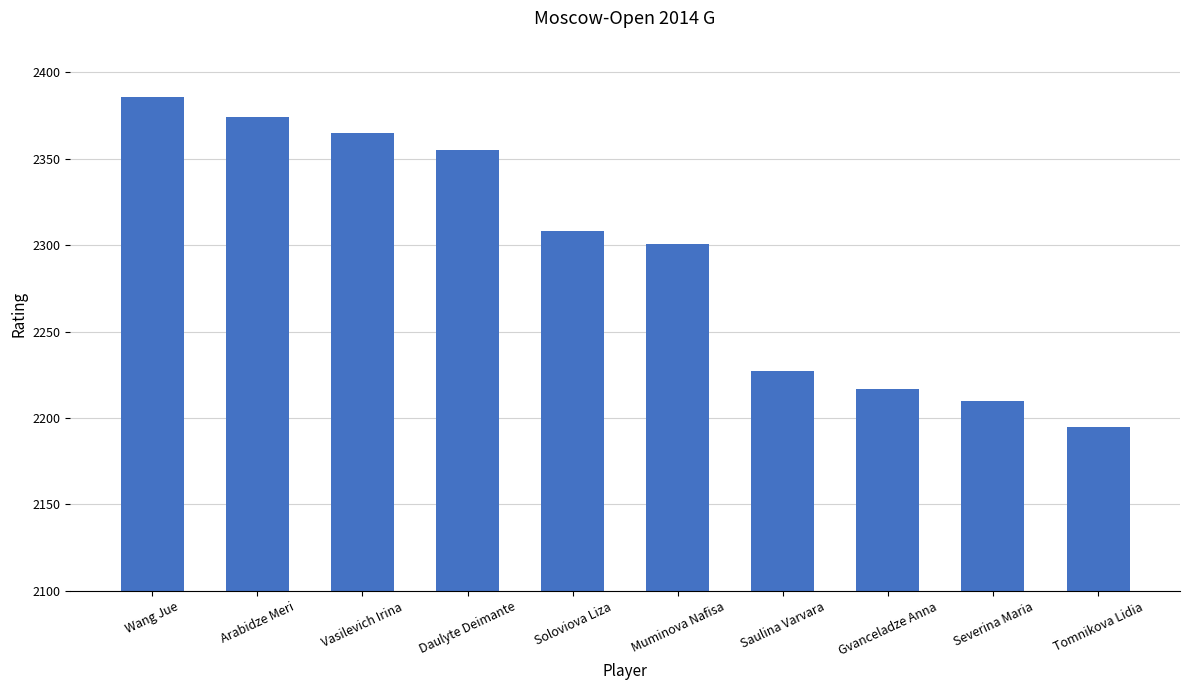

How many data points does each series have?

10